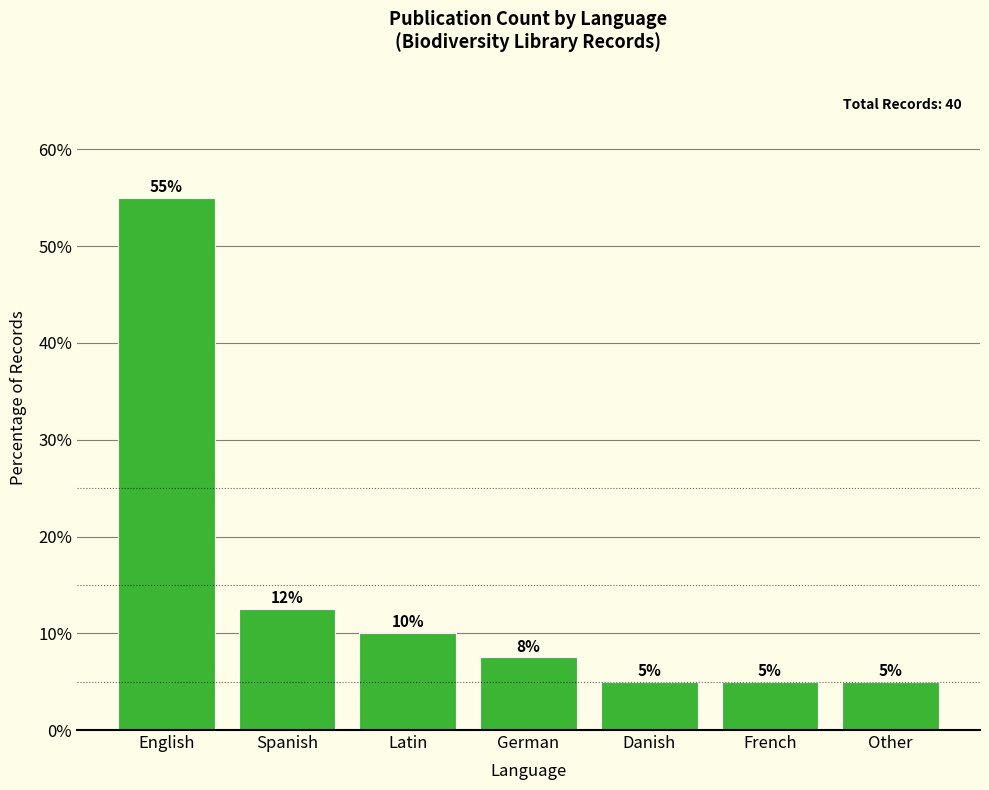

Which has a higher value, Latin or English?

English